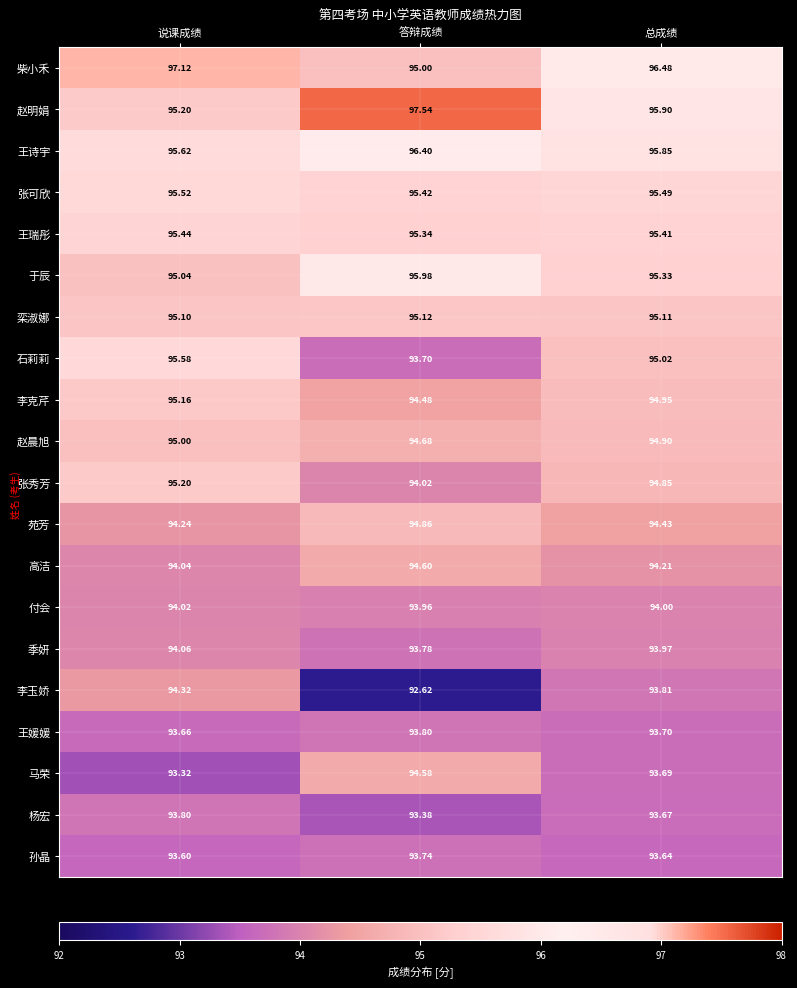

List the labels in order of 王诗宇 value, smallest first.

说课成绩, 总成绩, 答辩成绩